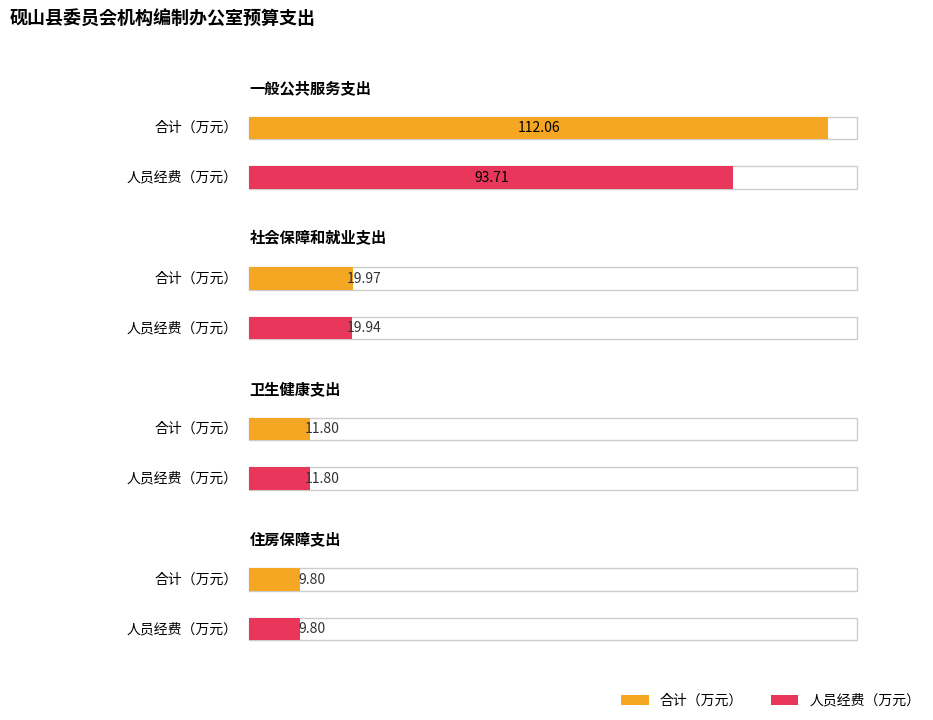

Which series has the largest range (max minus min)?

合计